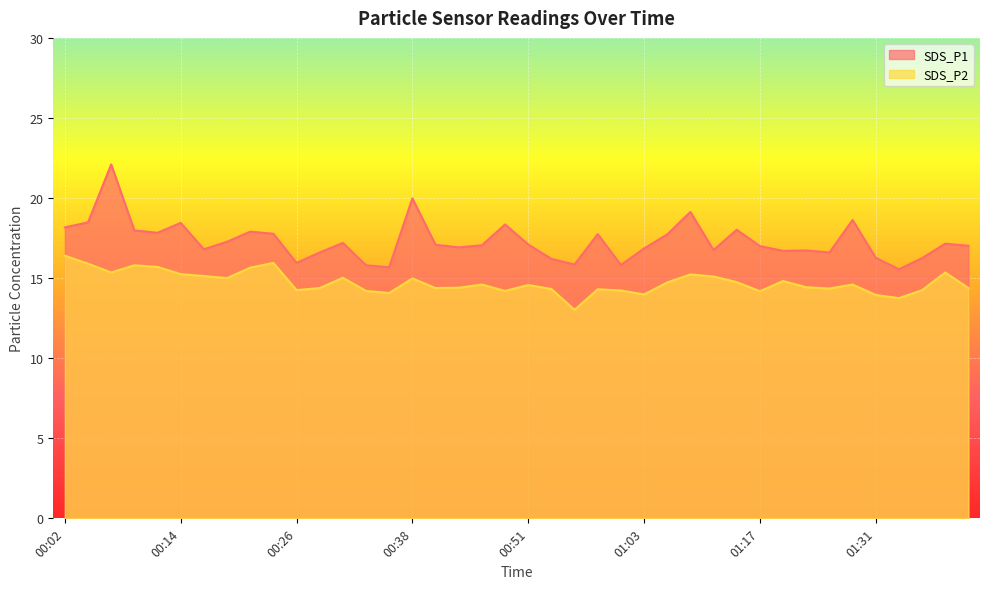

How many lines are shown in the chart?

2